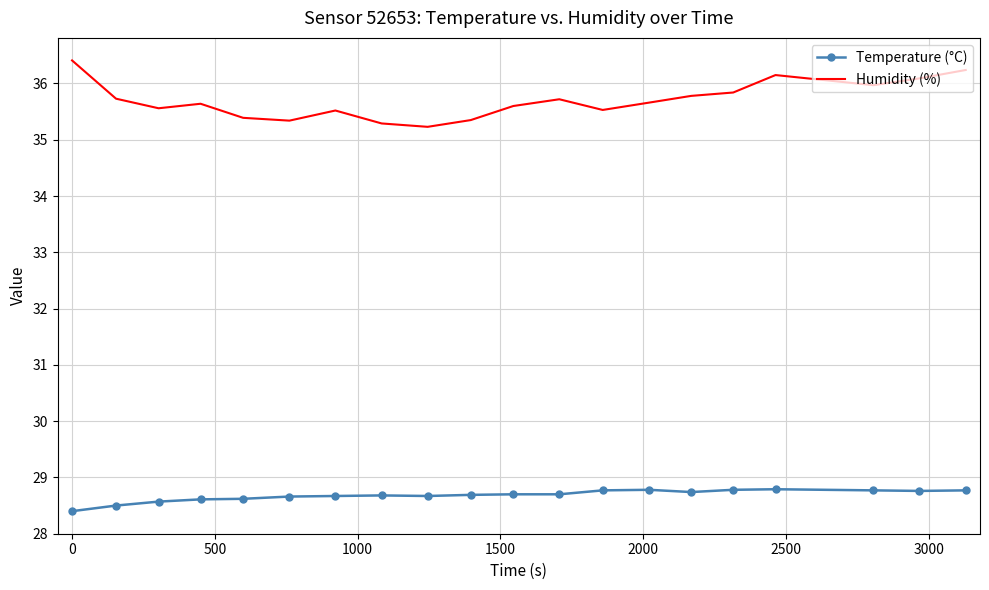

Rank the series by their average value, from highest to lowest.

Humidity (%), Temperature (°C)